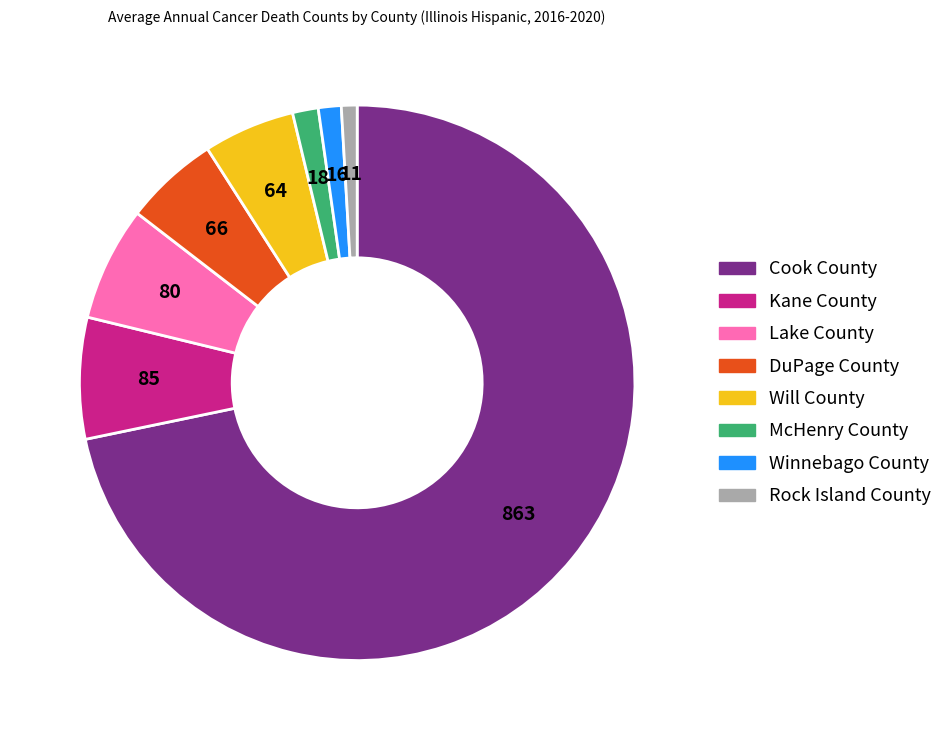

What is the largest slice in the pie chart?

Cook County